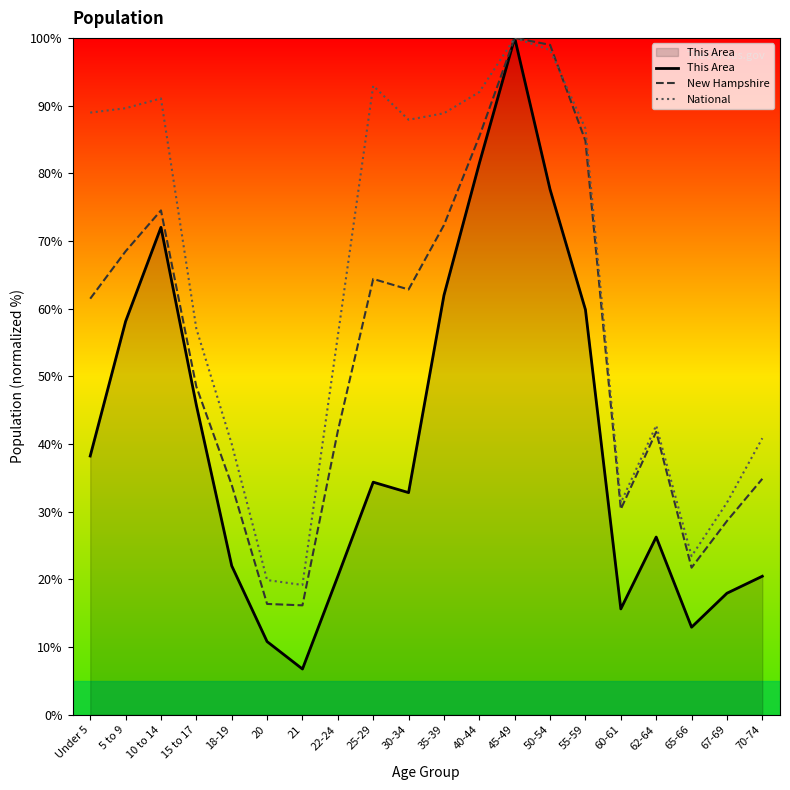

True or false: This Area has a value of 15.1 at 20.

False